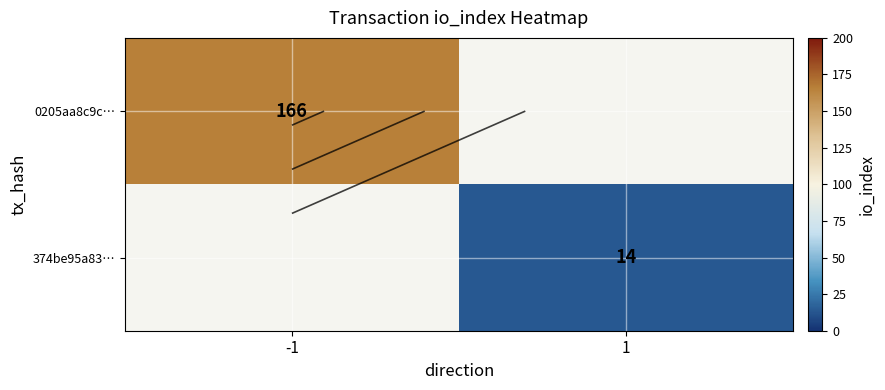

At which label is 0205aa8c9c… closest to 166?

-1